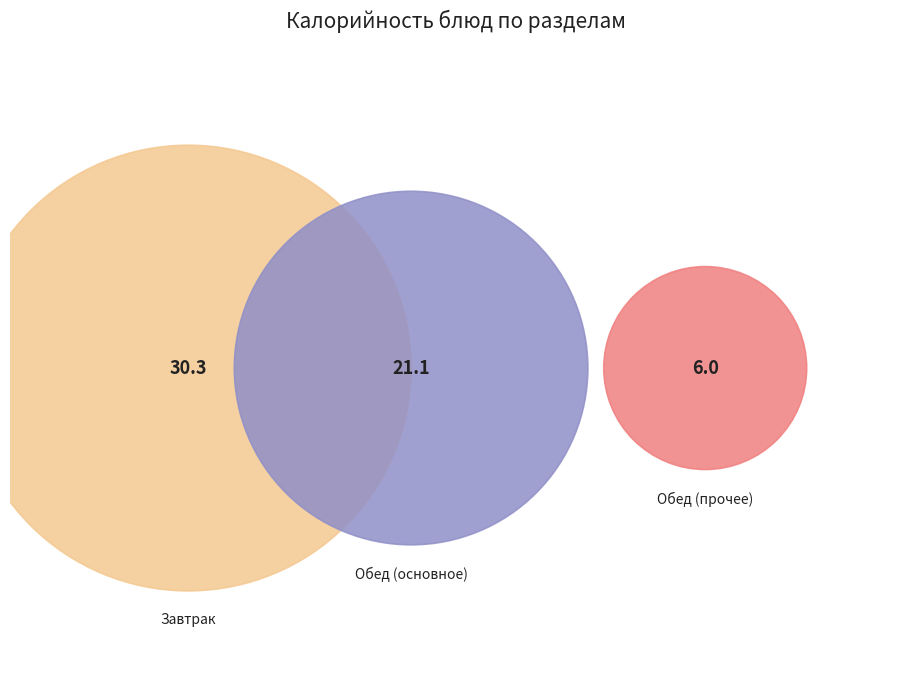

Does гор.блюдо account for over 50% of the chart?

No